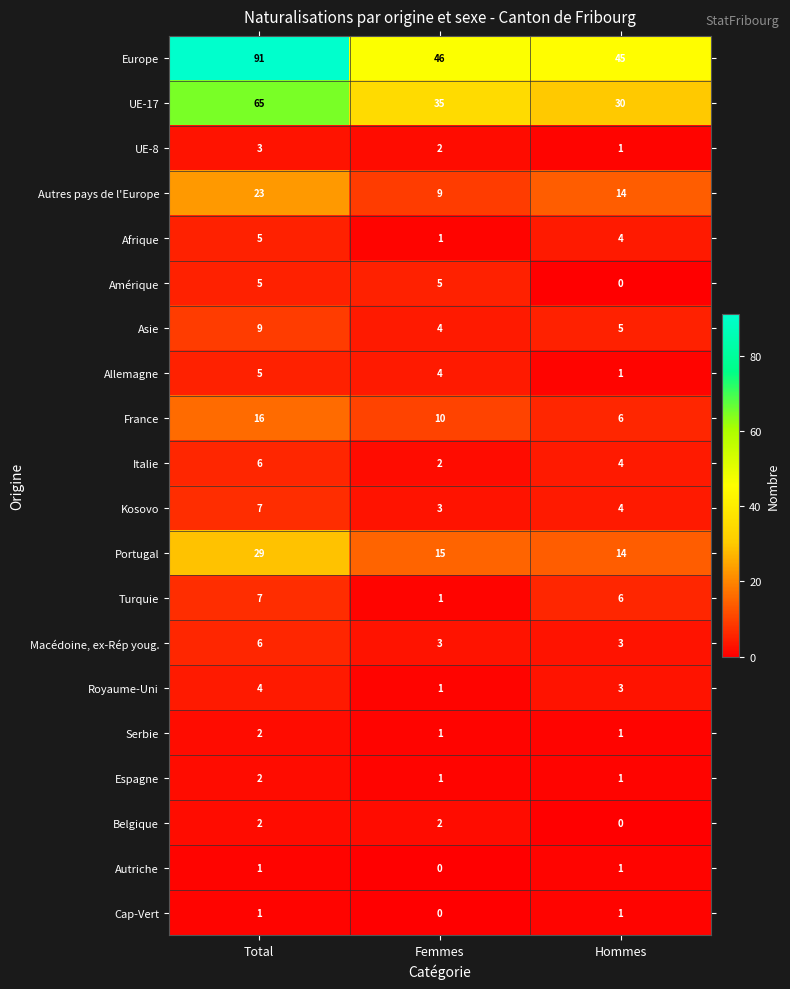

List the labels in order of UE-17 value, smallest first.

Hommes, Femmes, Total